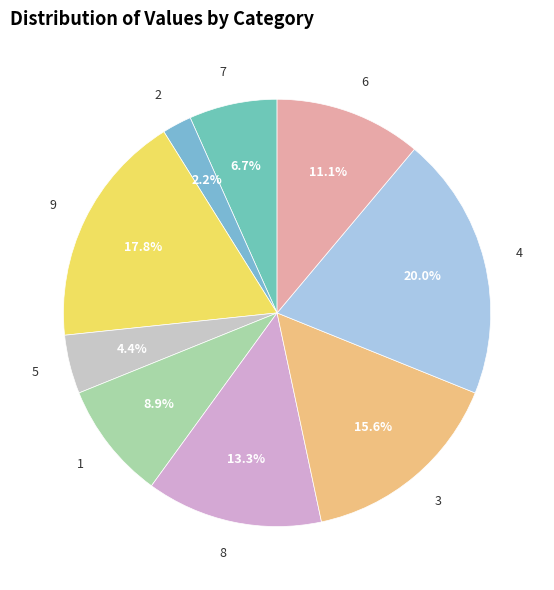

Which category has the biggest portion of the pie?

4